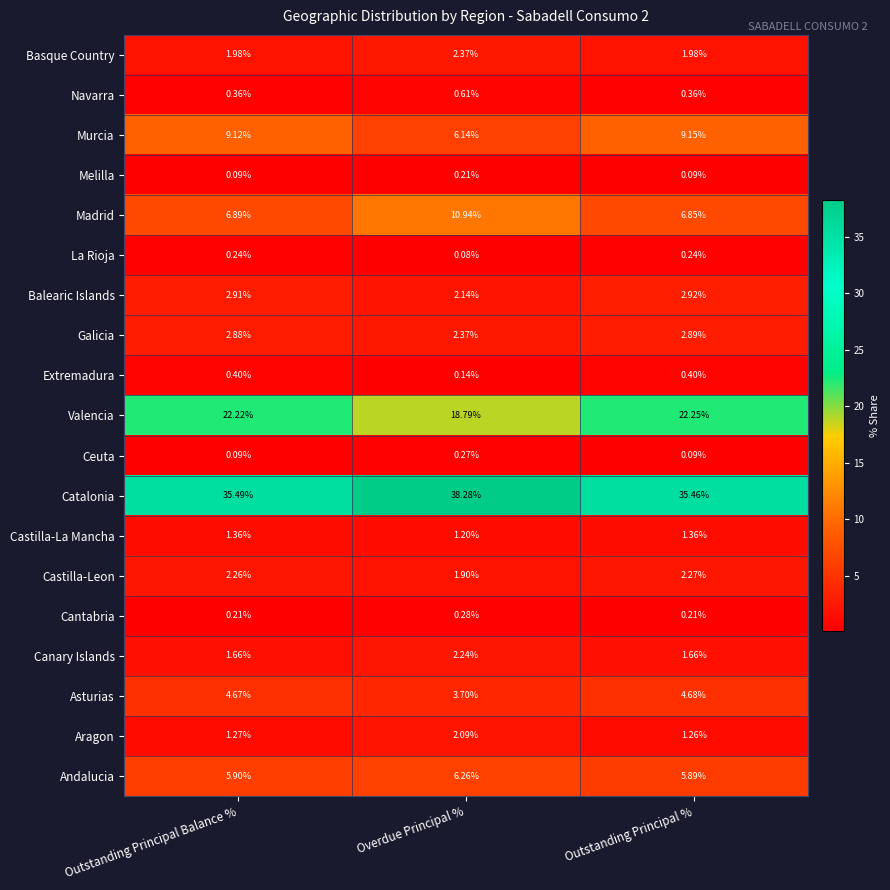

At how many categories does at least one series exceed 10?

3